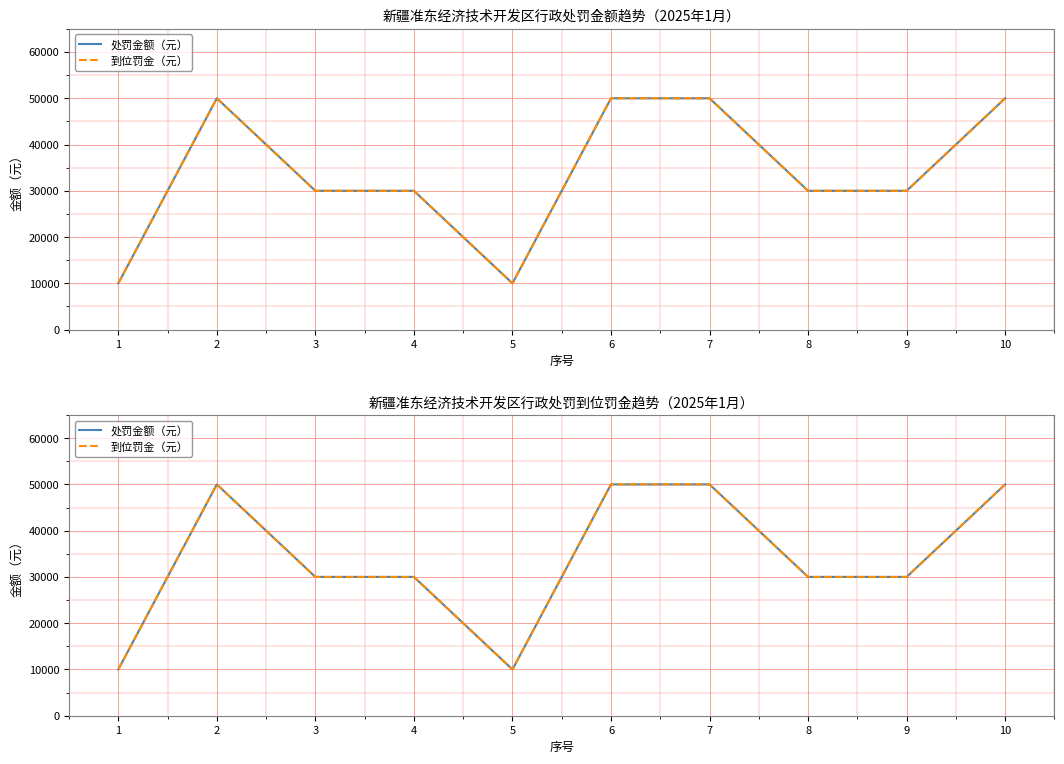

Reading left to right, what are all the values shown in this chart?

处罚金额（元）: 1=10000	2=50000	3=30000	4=30000	5=10000	6=50000	7=50000	8=30000	9=30000	10=50000
到位罚金（元）: 1=10000	2=50000	3=30000	4=30000	5=10000	6=50000	7=50000	8=30000	9=30000	10=50000